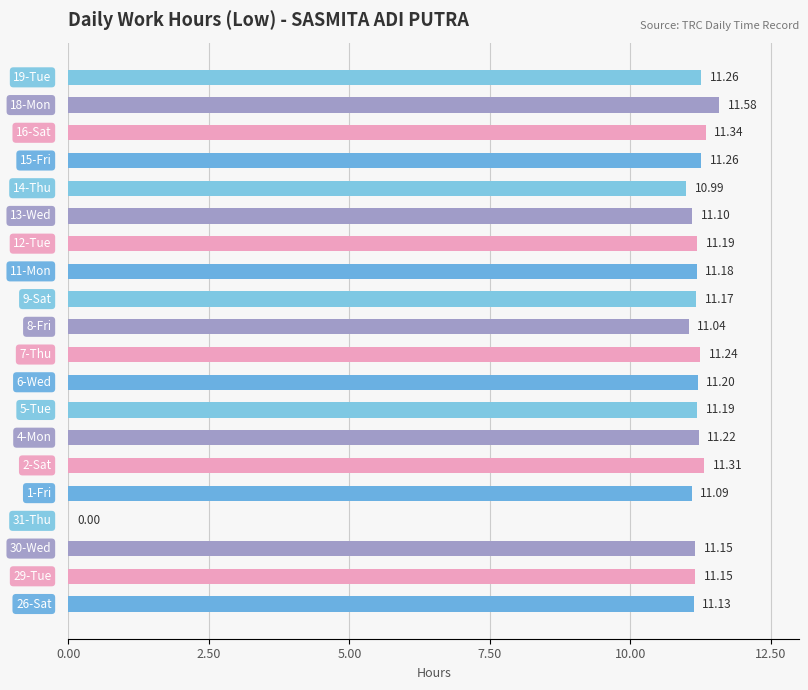

What is the sum of all values?

212.8